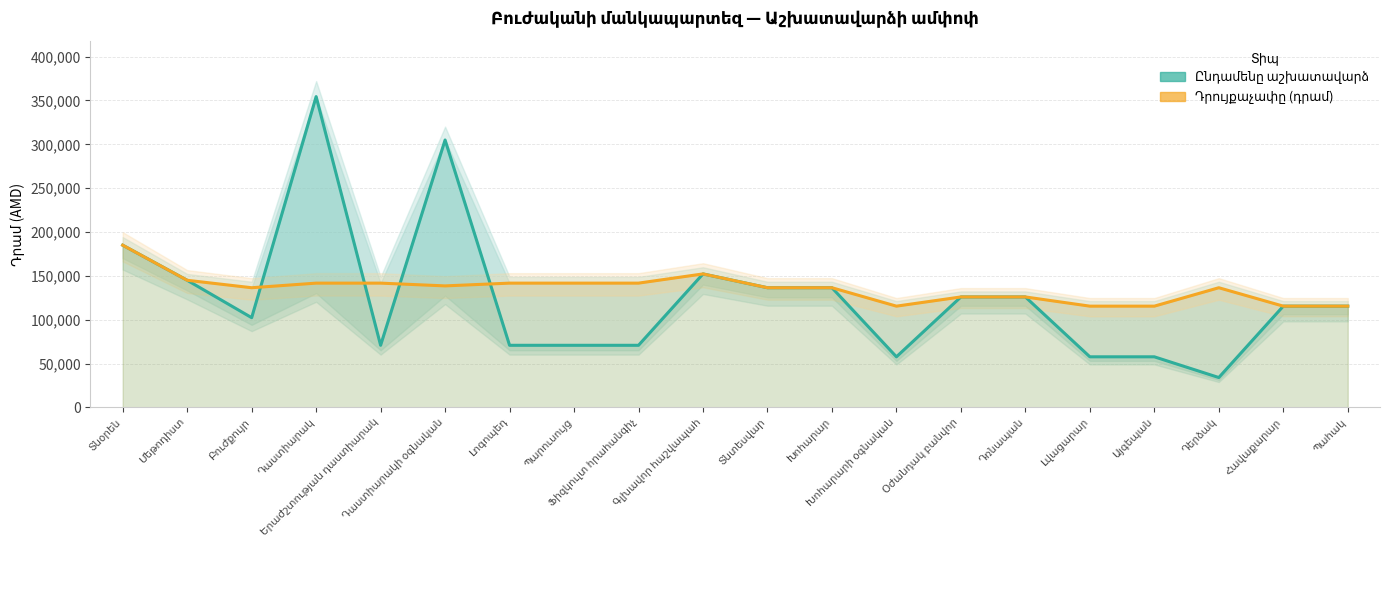

True or false: Ընդամենը աշխատավարձ has more than 2 interior local peaks.

True